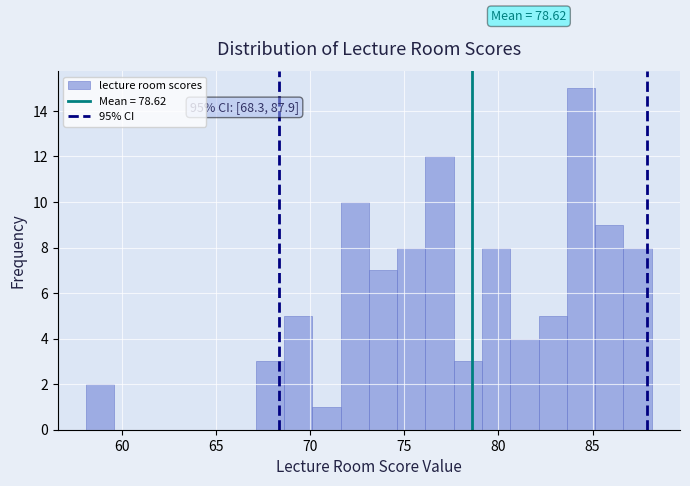

Around what value on the x-axis is the tallest bar? Give the approximate position of its centre, as read against the axis.

84.5